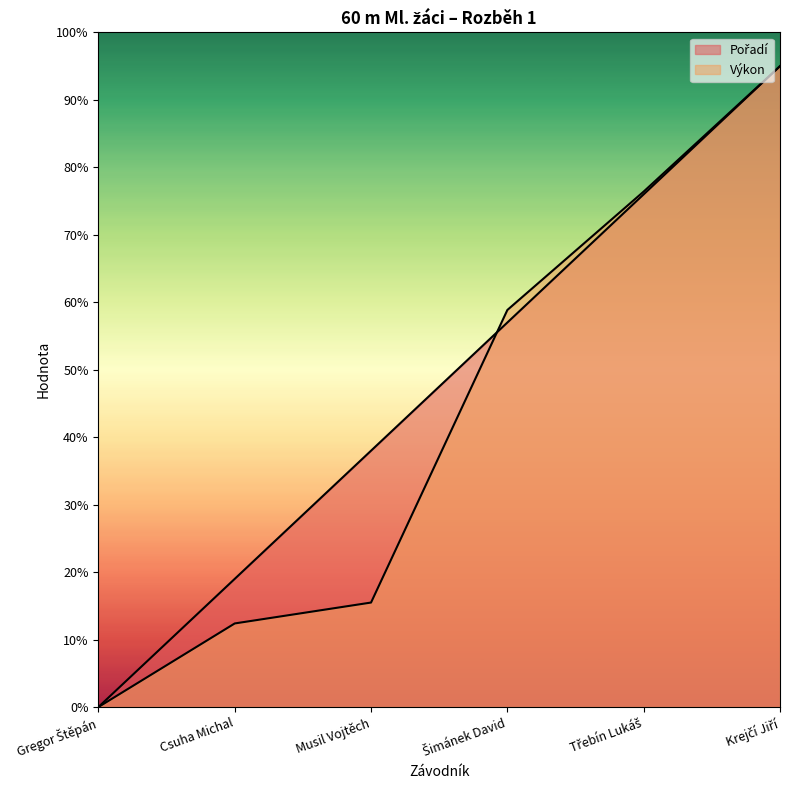

Where is Výkon nearest to the value 4?

Šimánek David